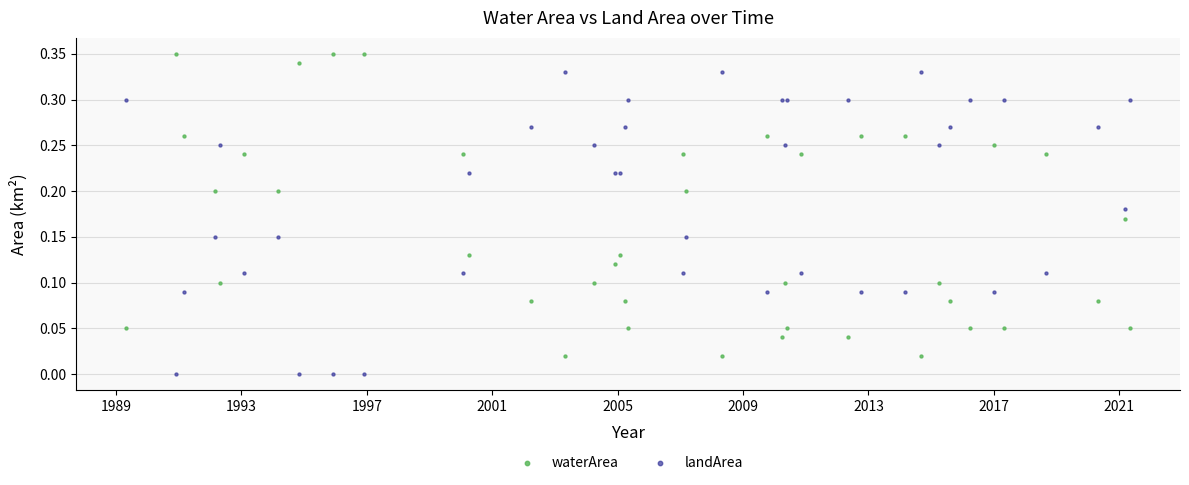

Which series contains the highest Y value?

waterArea